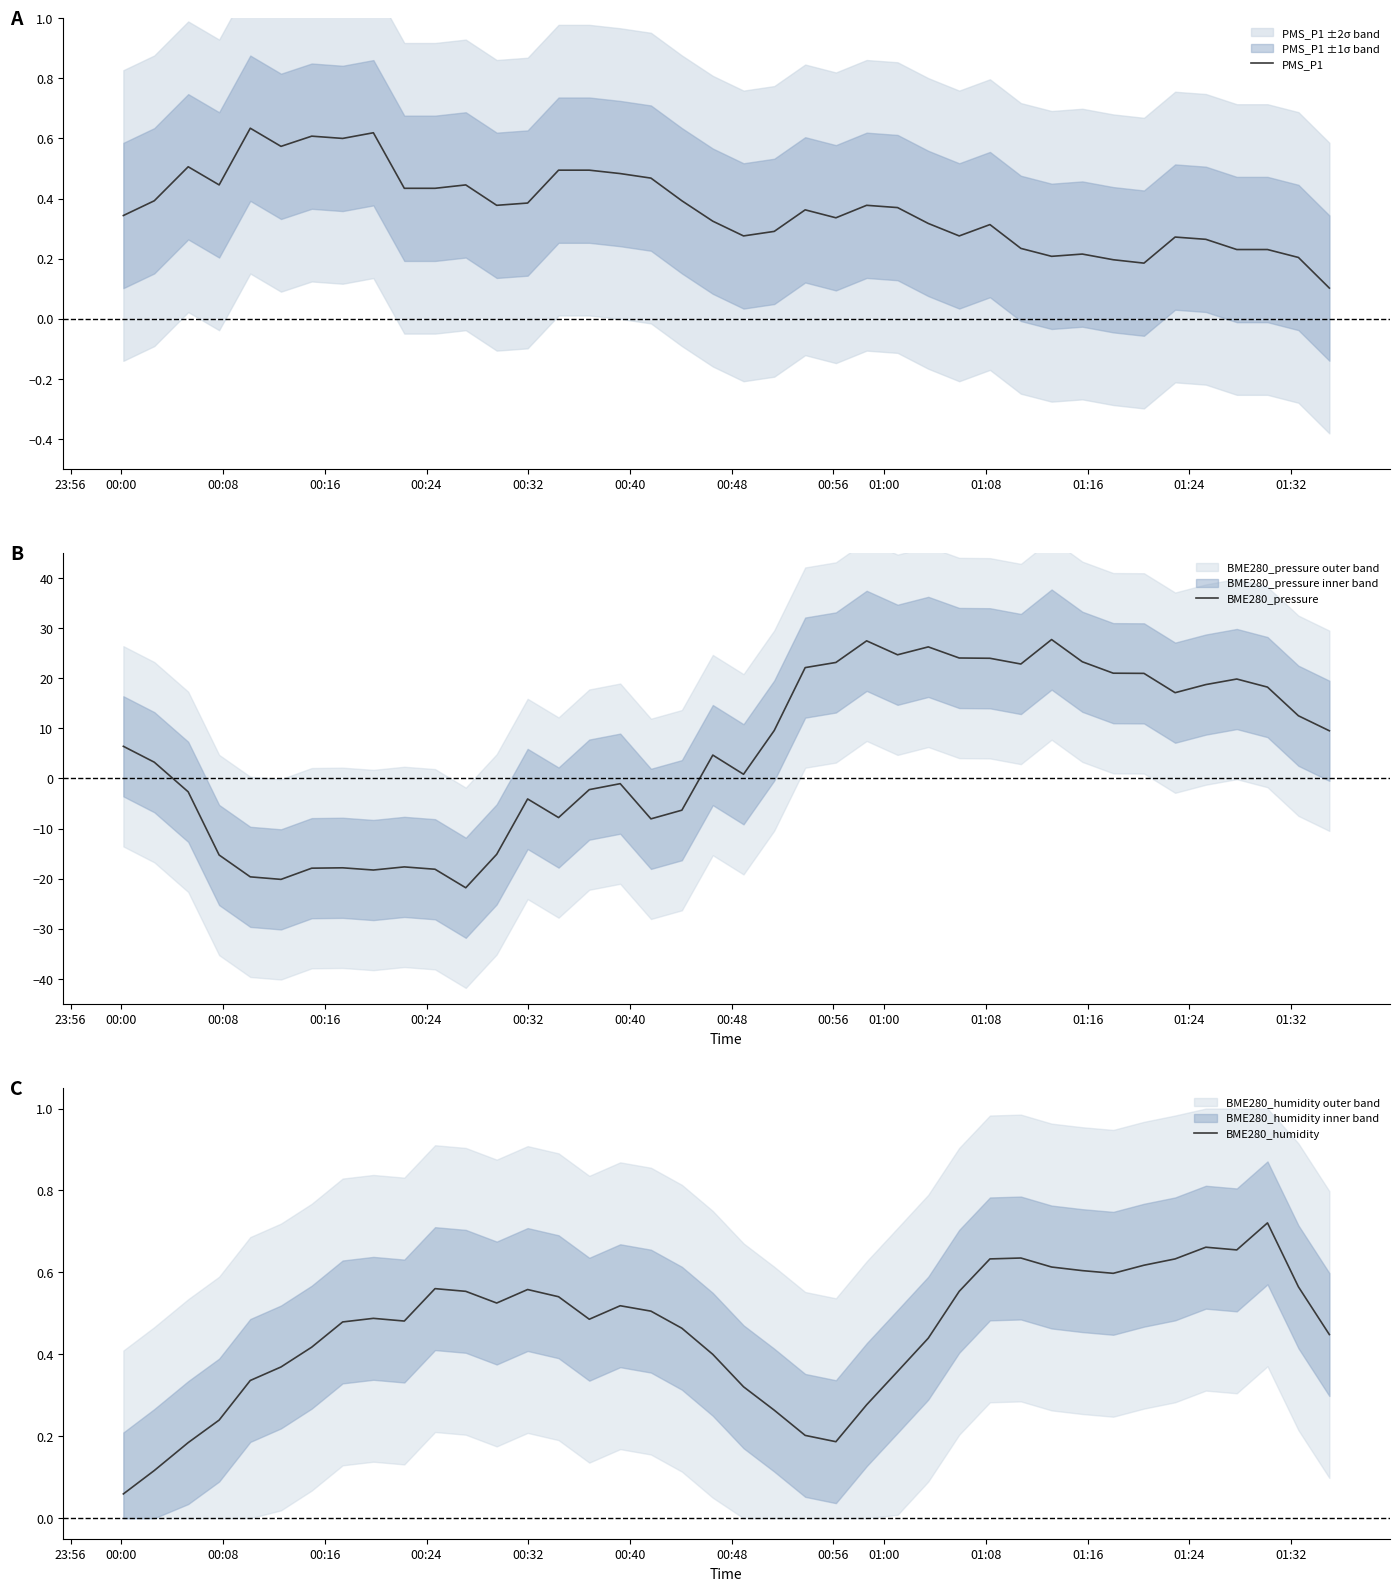

What is the lowest value of the BME280_pressure series?

-21.8